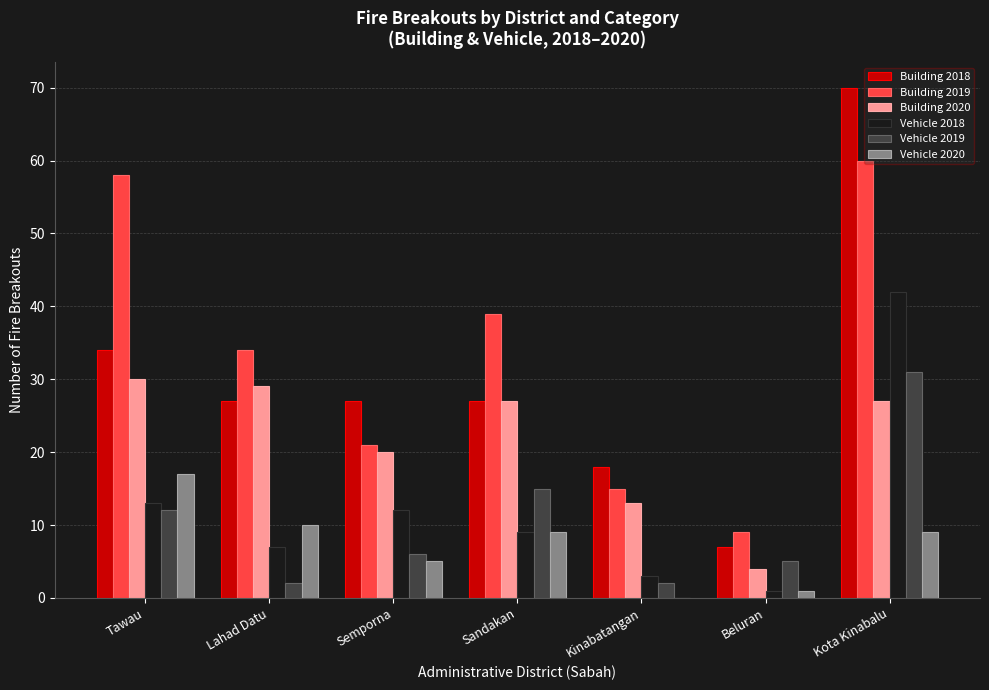

Reading left to right, list all the values displayed in this chart.

Building 2018: Tawau=34	Lahad Datu=27	Semporna=27	Sandakan=27	Kinabatangan=18	Beluran=7	Kota Kinabalu=70
Building 2019: Tawau=58	Lahad Datu=34	Semporna=21	Sandakan=39	Kinabatangan=15	Beluran=9	Kota Kinabalu=60
Building 2020: Tawau=30	Lahad Datu=29	Semporna=20	Sandakan=27	Kinabatangan=13	Beluran=4	Kota Kinabalu=27
Vehicle 2018: Tawau=13	Lahad Datu=7	Semporna=12	Sandakan=9	Kinabatangan=3	Beluran=1	Kota Kinabalu=42
Vehicle 2019: Tawau=12	Lahad Datu=2	Semporna=6	Sandakan=15	Kinabatangan=2	Beluran=5	Kota Kinabalu=31
Vehicle 2020: Tawau=17	Lahad Datu=10	Semporna=5	Sandakan=9	Kinabatangan=0	Beluran=1	Kota Kinabalu=9